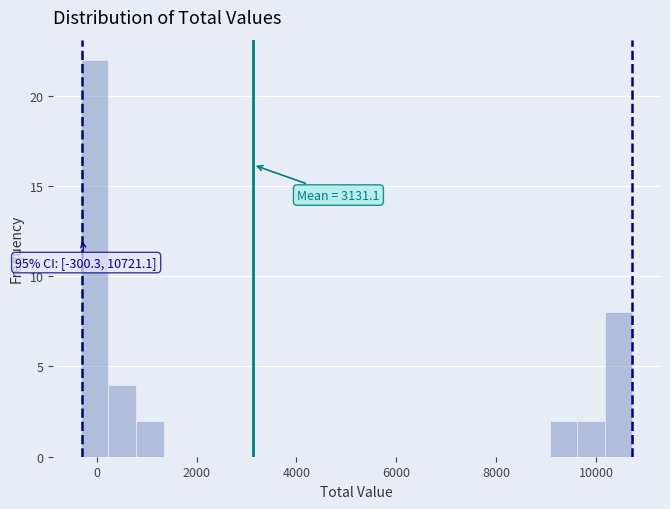

Around what value on the x-axis is the tallest bar? Give the approximate position of its centre, as read against the axis.

0